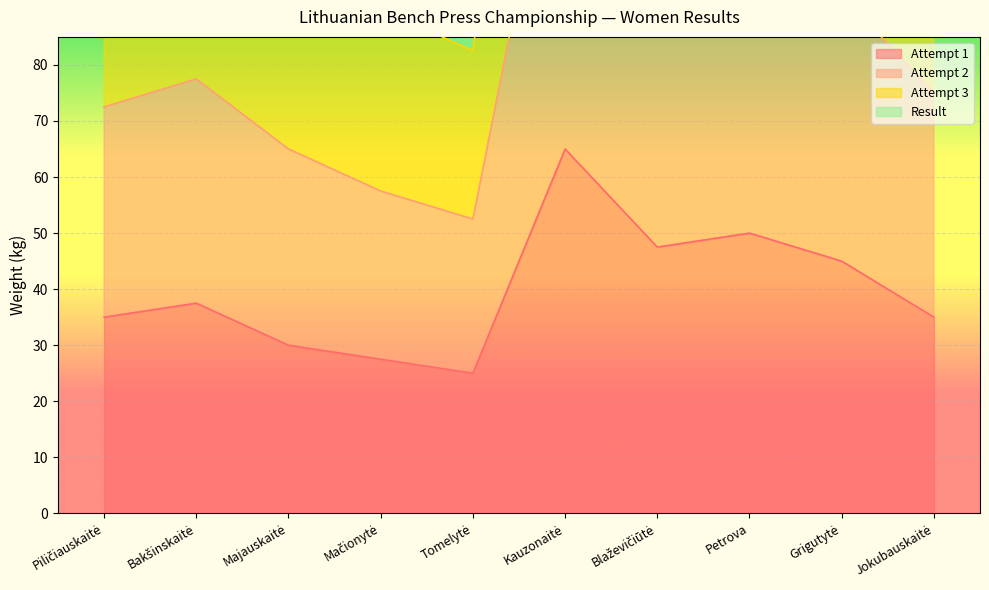

What is the spread (max minus min) of values at Piličiauskaitė?

117.5